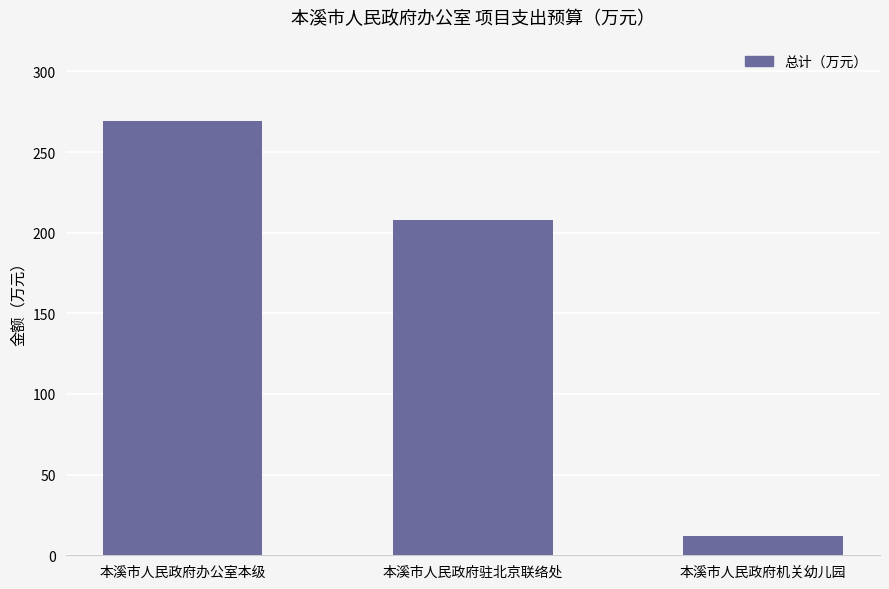

Are the bars horizontal?

No